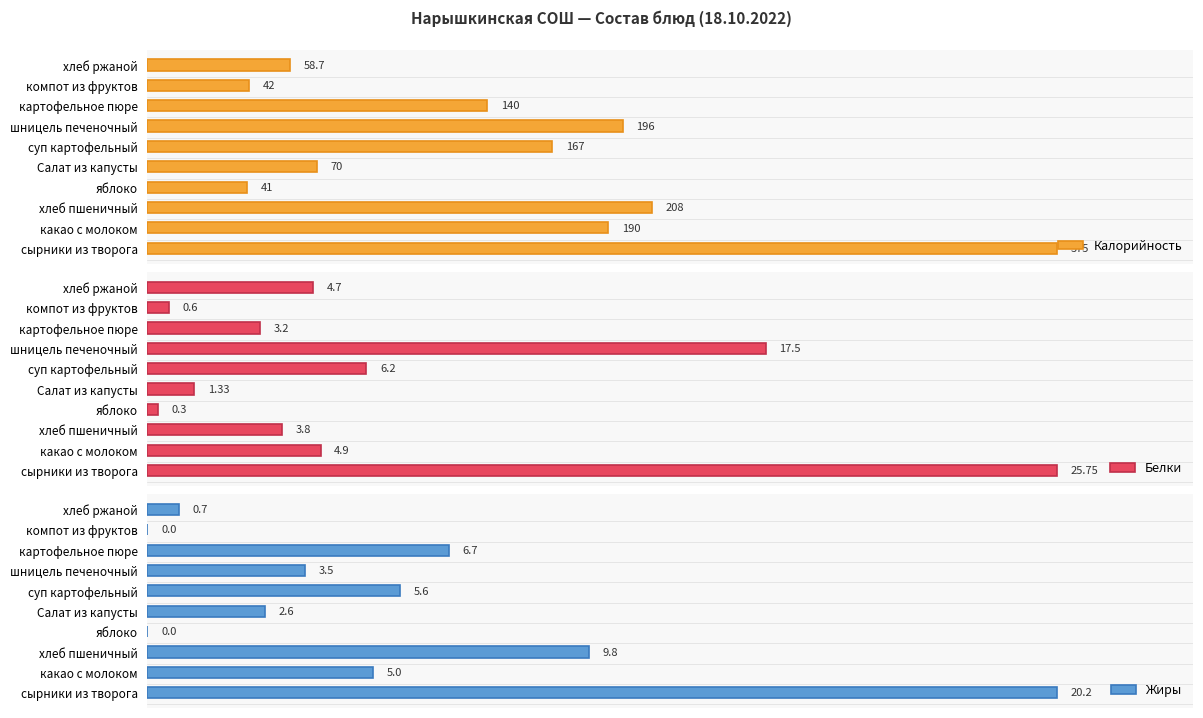

What are all the series names shown in the legend?

Калорийность, Белки, Жиры